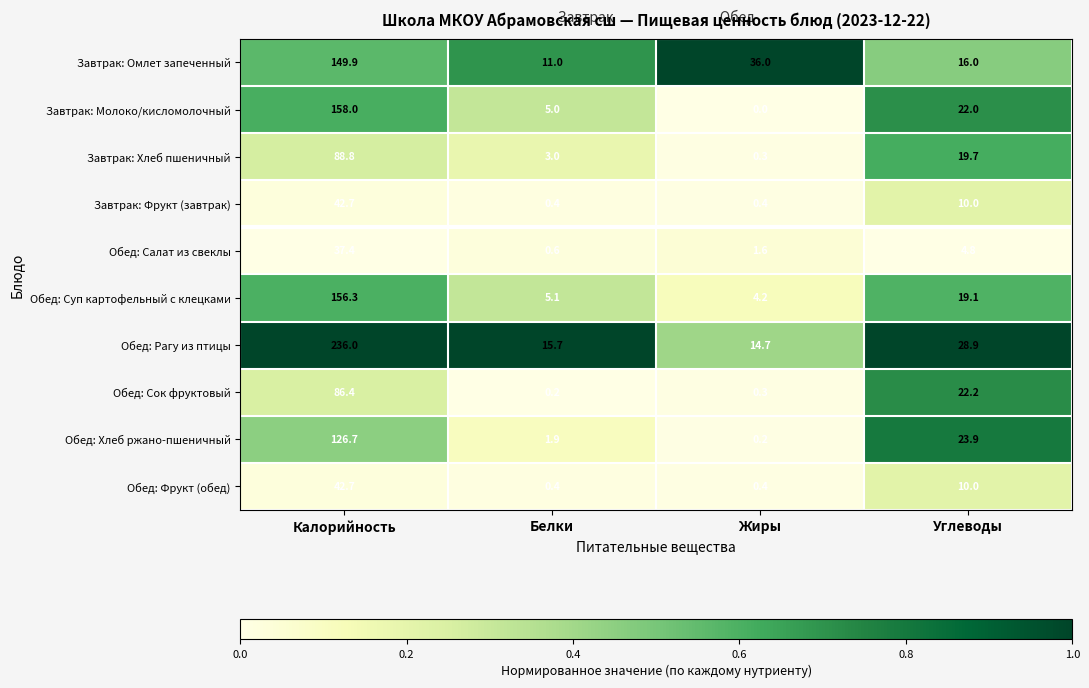

At which category is the sum across all series the highest?

Калорийность